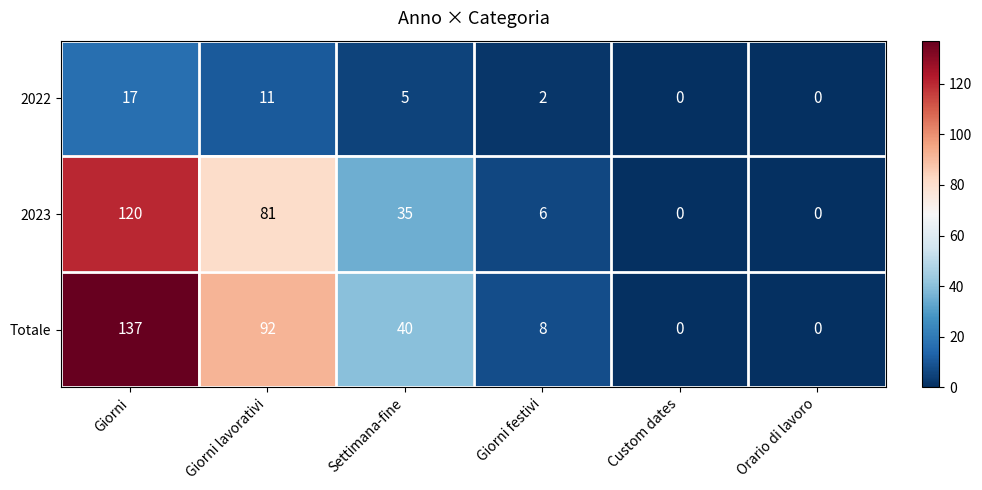

The Totale series shows 53 at Settimana-fine. True or false?

False